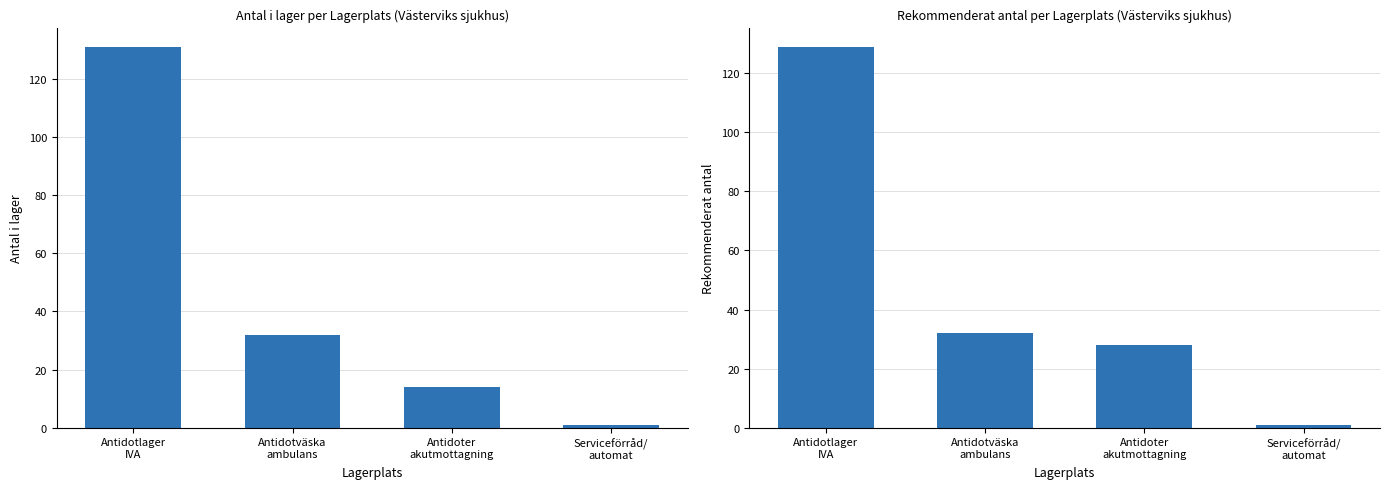

Is the value of Antal i lager at Antidotväska
ambulans greater than the value of Rekommenderat antal at Antidoter
akutmottagning?

Yes